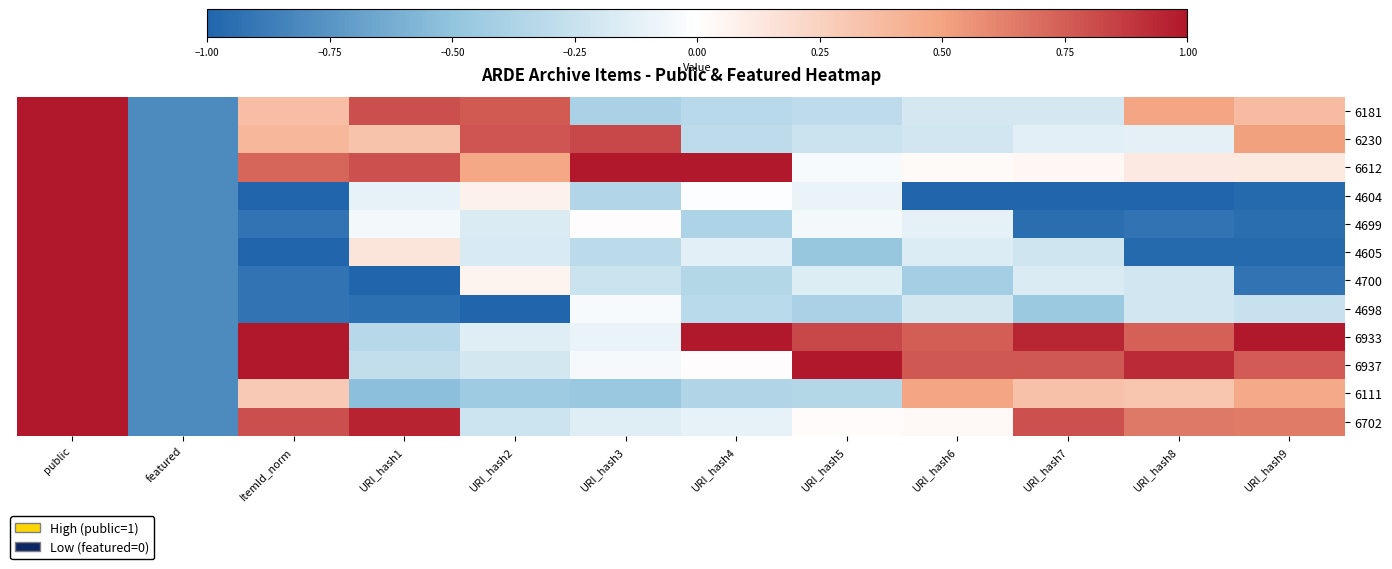

What is the total value across all series at ItemId_norm?

-0.2